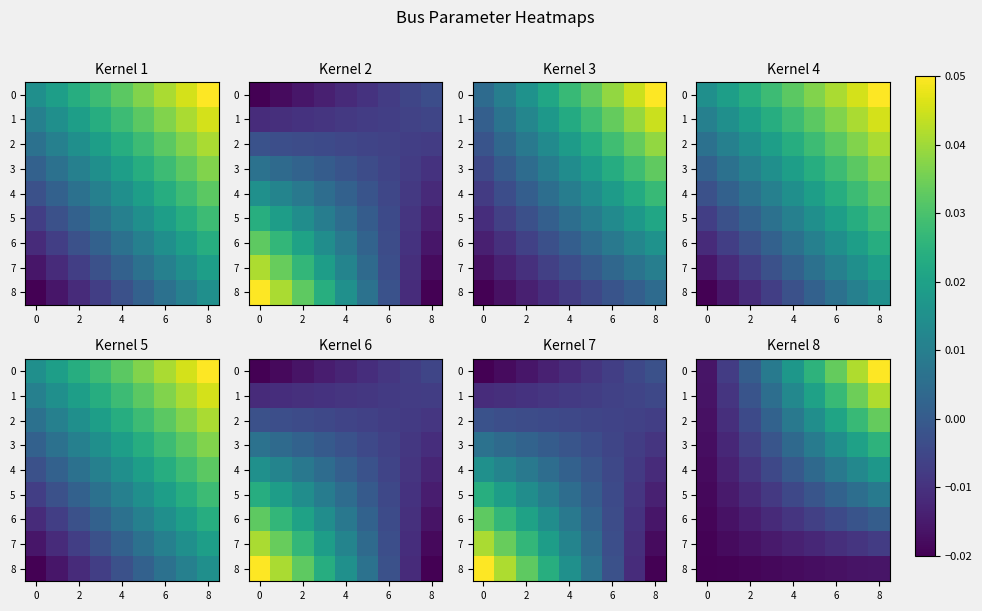

How many data points in 3 are above 0?

5